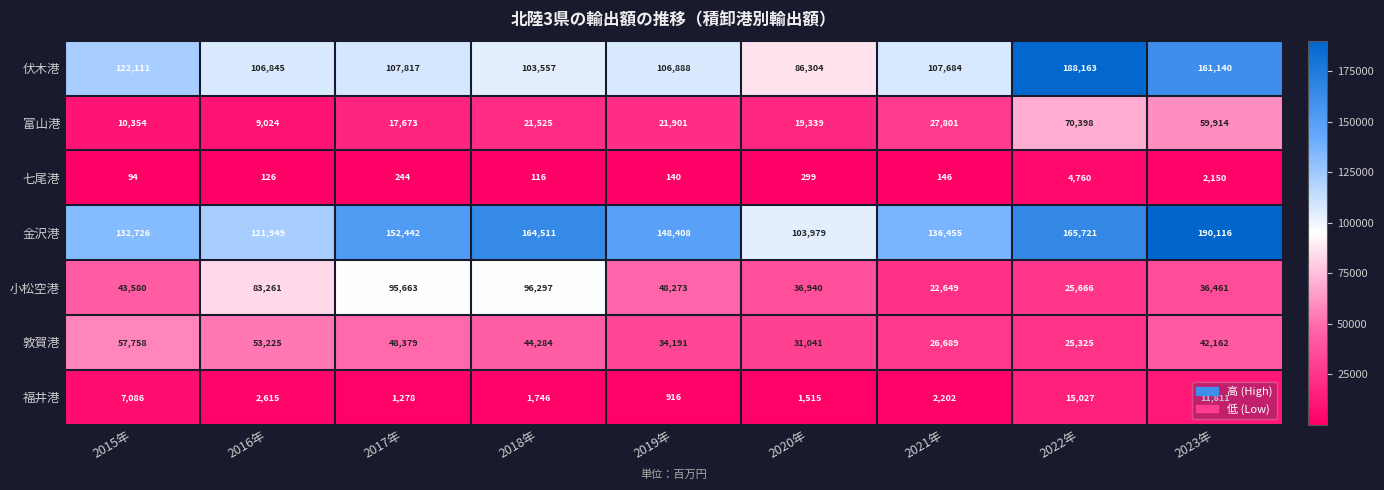

Where does the 伏木港 series first go above 107684?

2015年